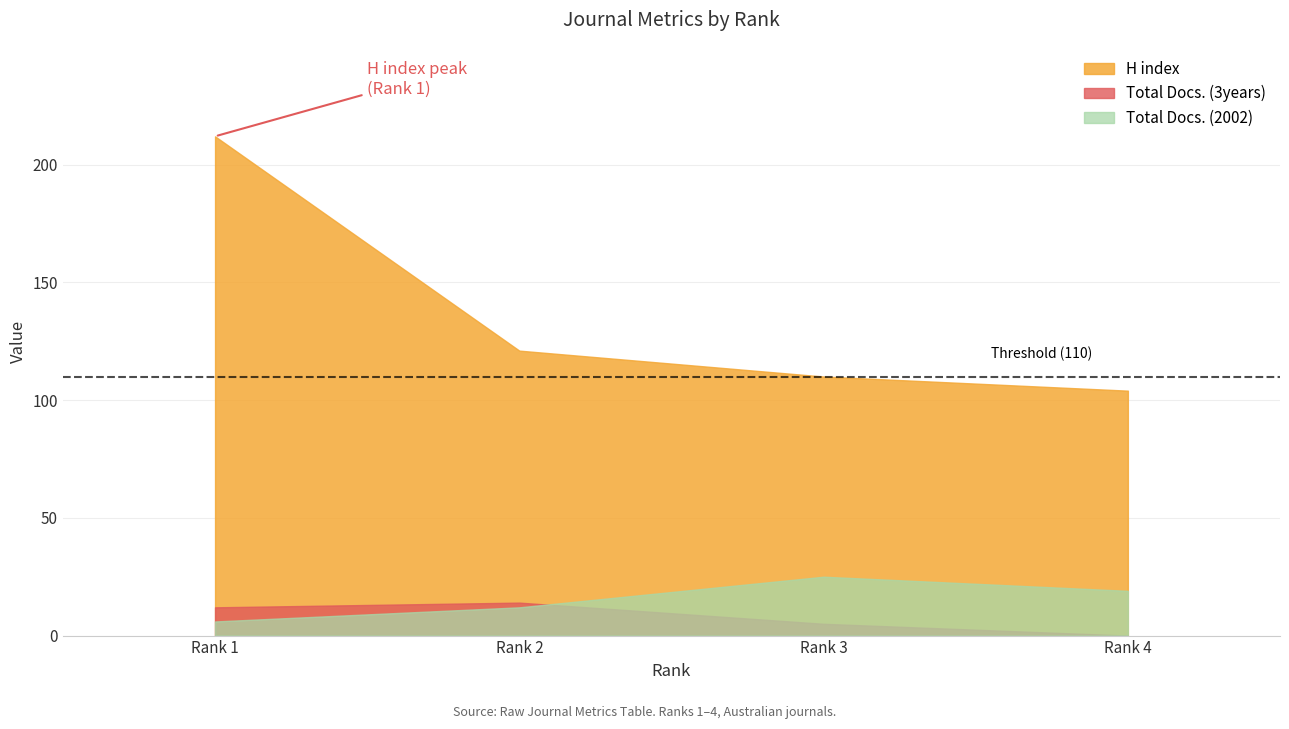

What is the spread (max minus min) of values at Rank 1?

206